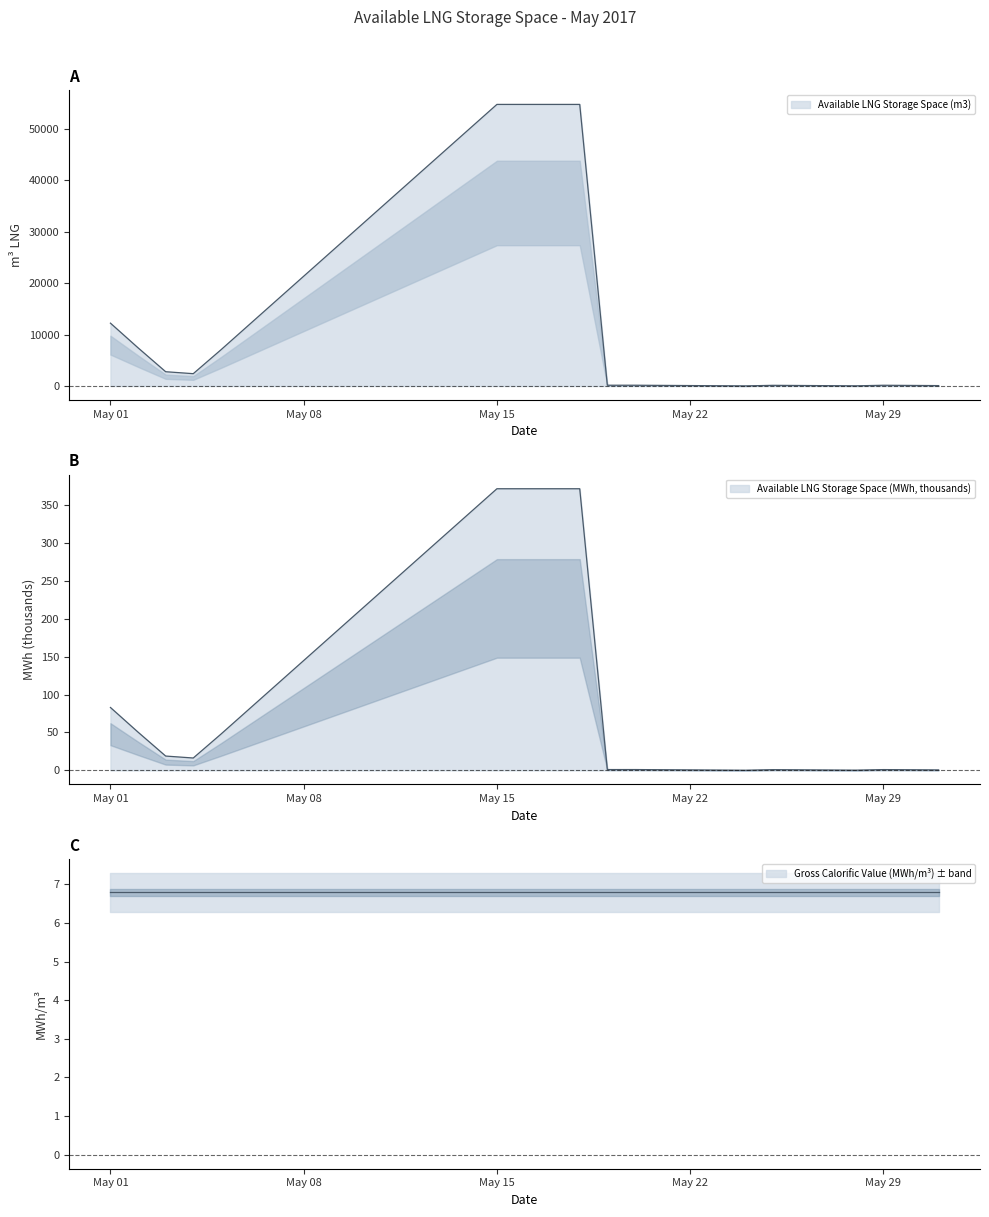

The value of Available LNG Storage Space (m3) at 2017-05-02 is 7424.0. True or false?

True